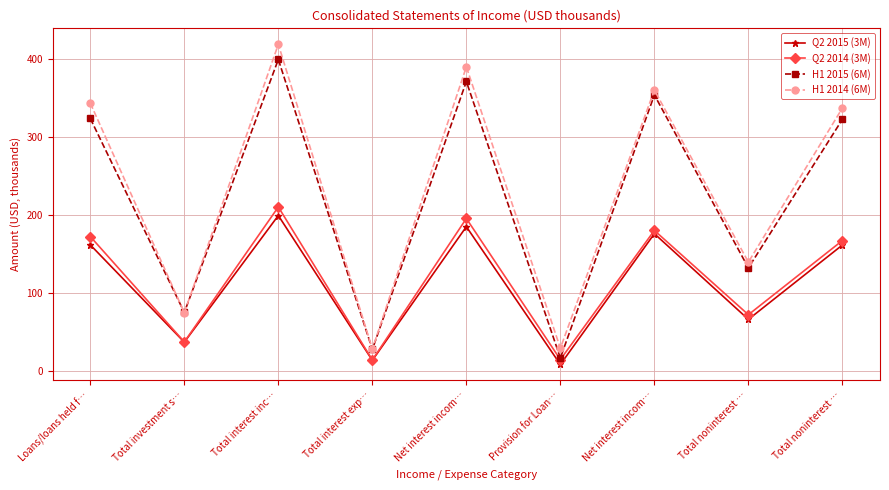

Does the chart have visible grid lines?

Yes